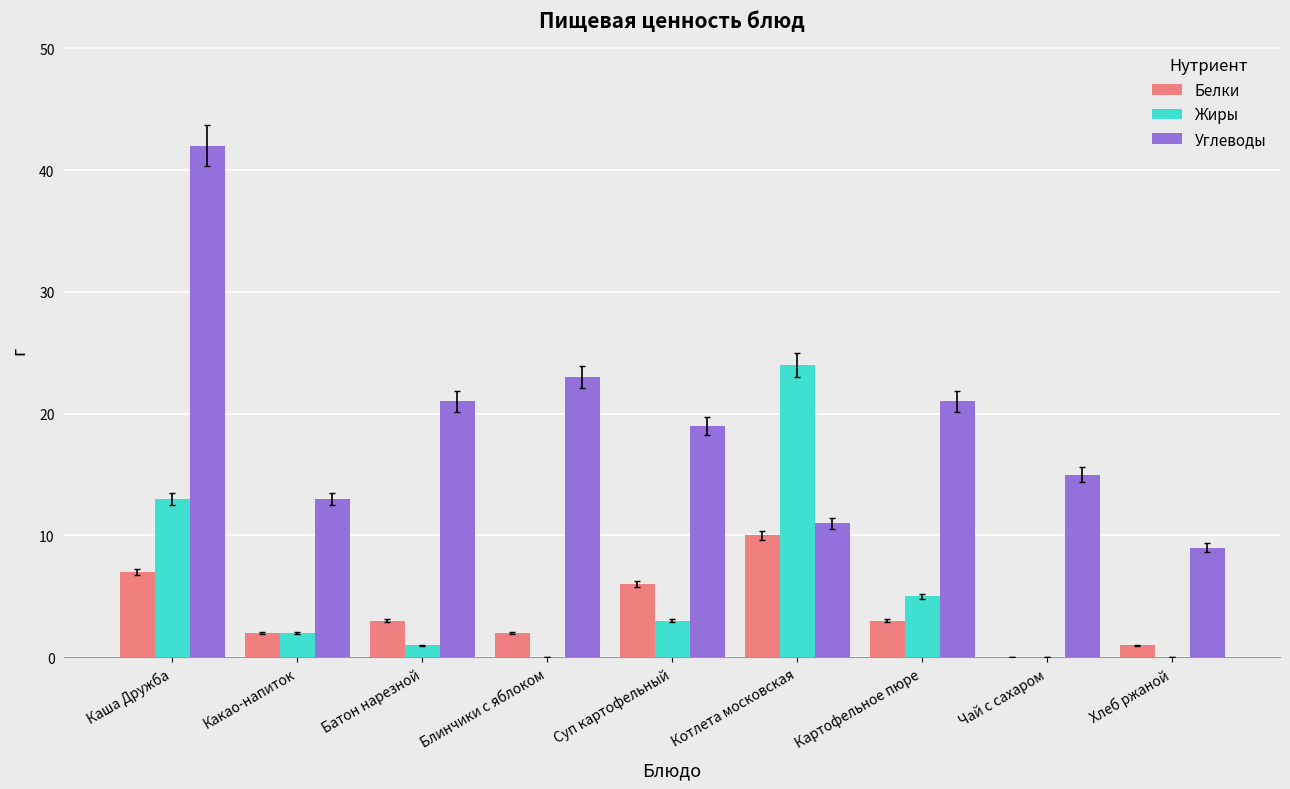

Are the bars grouped side by side (vs. stacked)?

Yes